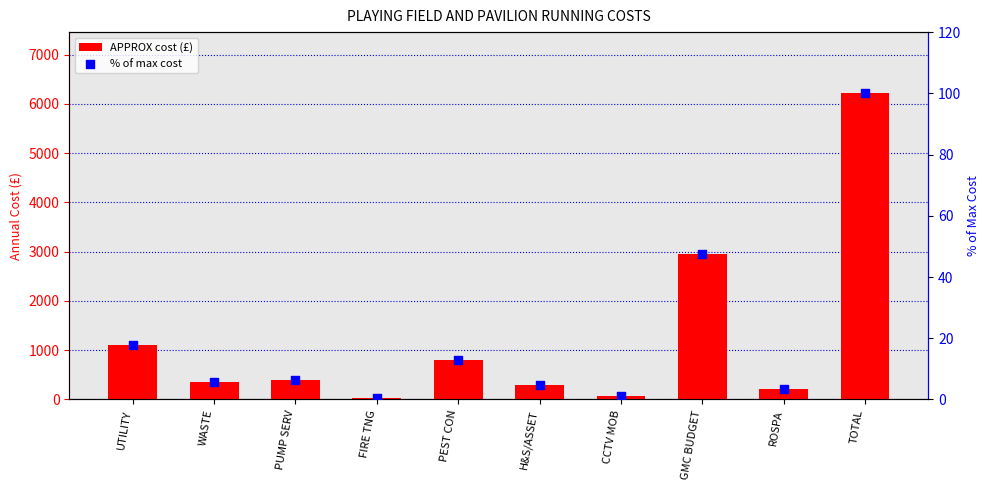

Which series has the largest Y range (max minus min)?

APPROX cost (£)